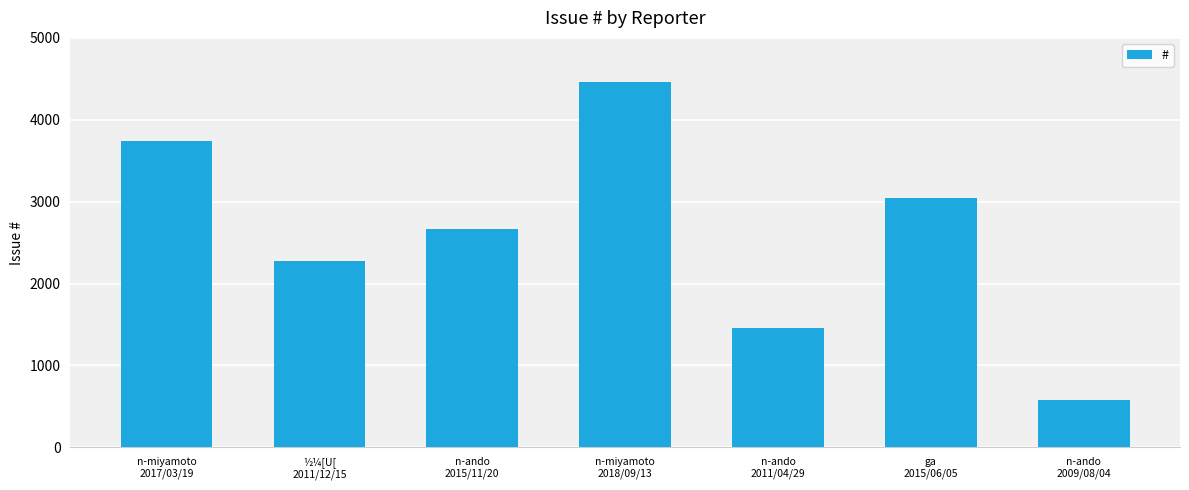

Rank the categories by value from highest to lowest.

n-miyamoto
2018/09/13, n-miyamoto
2017/03/19, ga
2015/06/05, n-ando
2015/11/20, ½¼[U[
2011/12/15, n-ando
2011/04/29, n-ando
2009/08/04